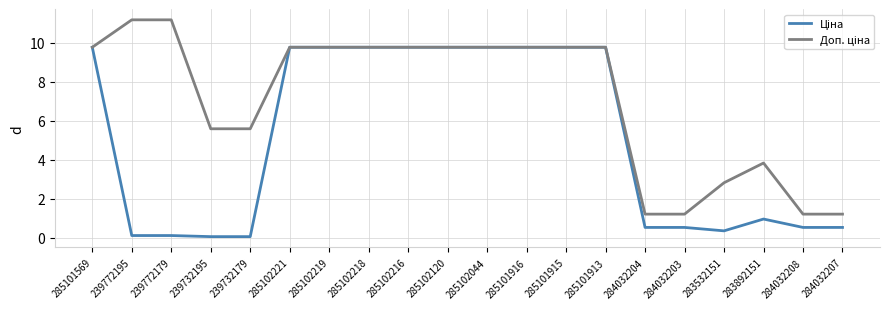

What is the total value across all series at 284032208?

1.7